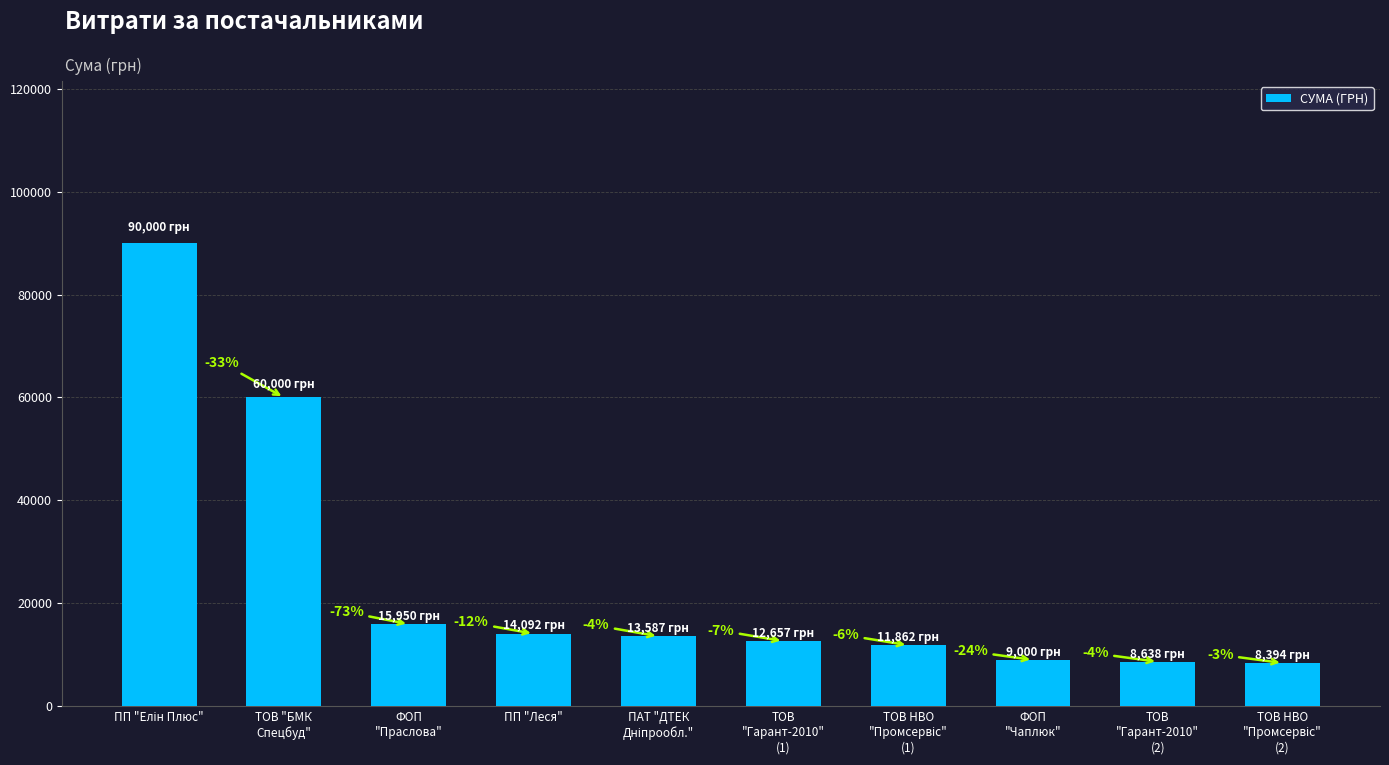

Are the bars horizontal?

No